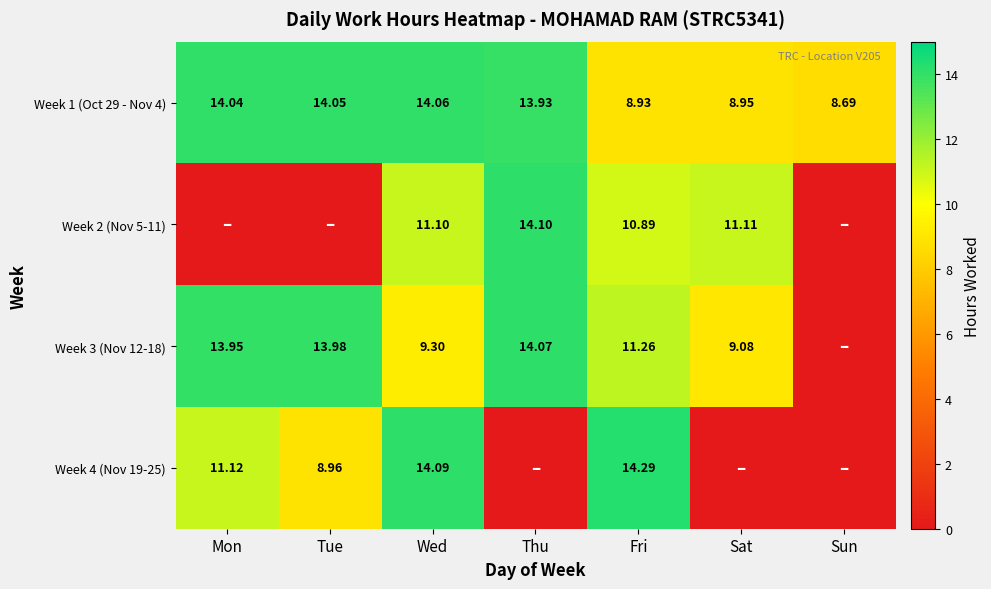

Is the value of Week 2 (Nov 5-11) at Wed greater than the value of Week 1 (Oct 29 - Nov 4) at Thu?

No